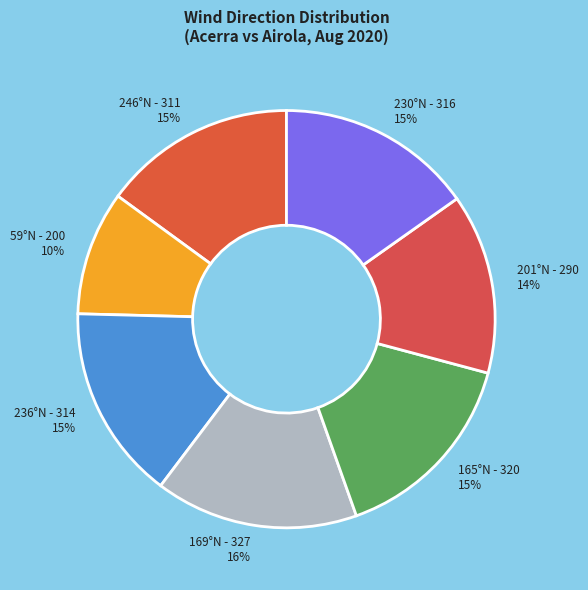

What percentage is the 169°N - 327 slice, to the nearest percent?

16%